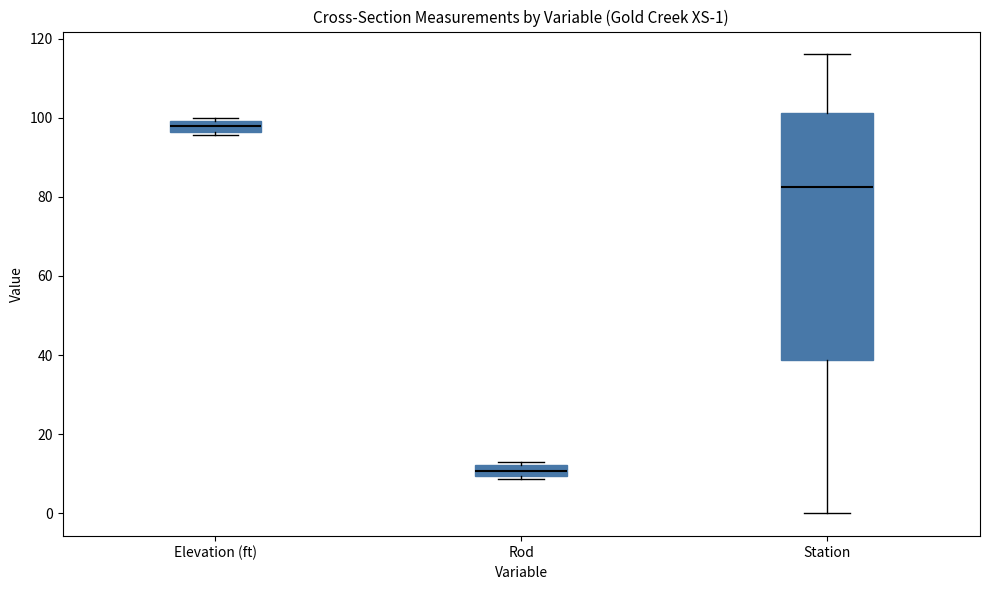

Which box has the lowest median line?

Rod